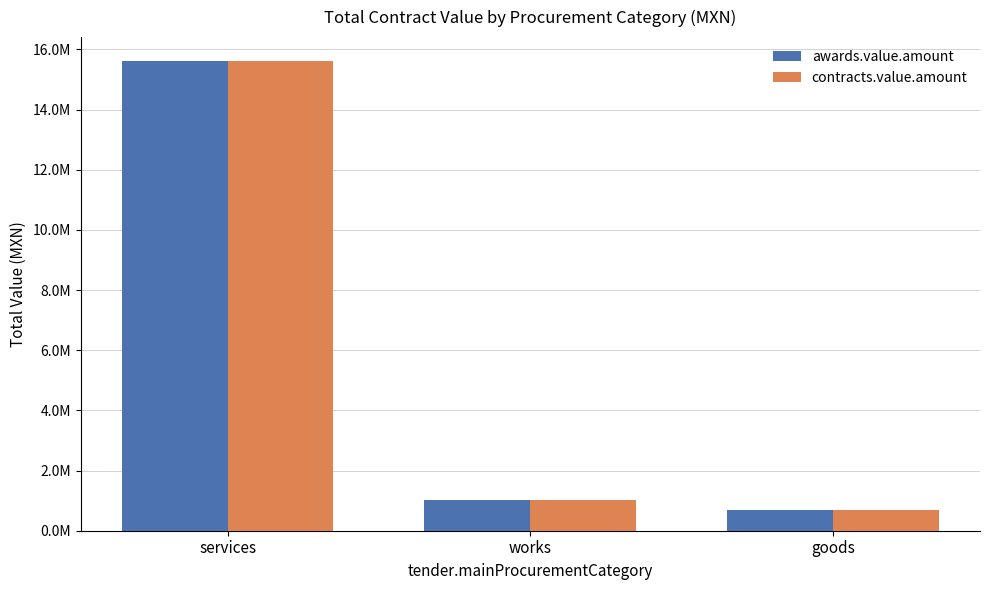

Are the bars grouped side by side (vs. stacked)?

Yes